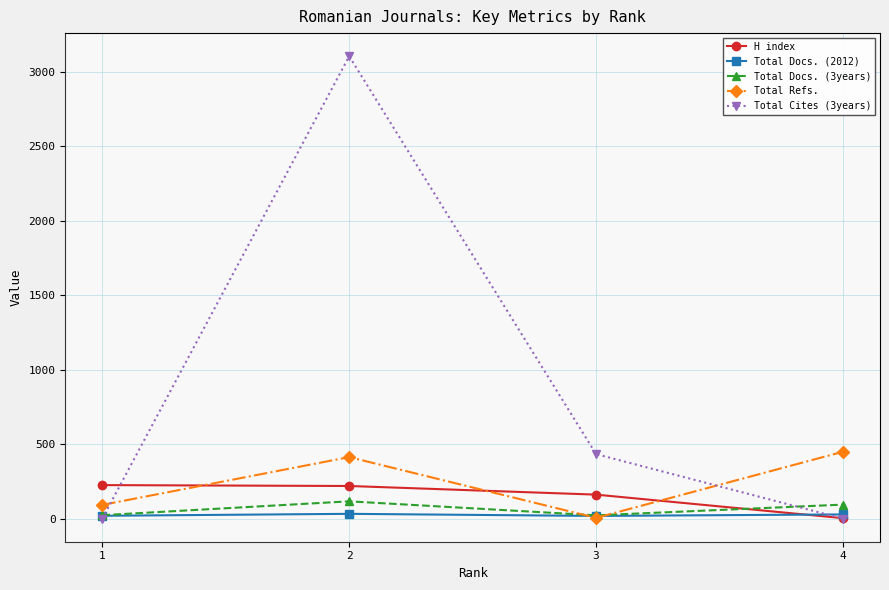

Count the number of categories in the chart.

4